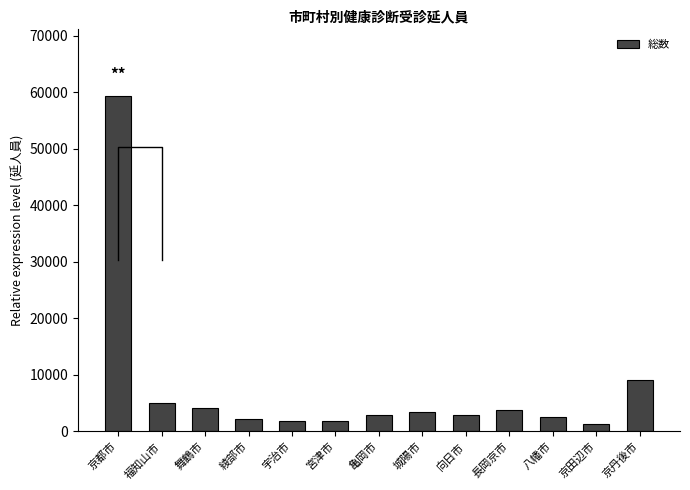

Rank the categories by value from highest to lowest.

京都市, 京丹後市, 福知山市, 舞鶴市, 長岡京市, 城陽市, 亀岡市, 向日市, 八幡市, 綾部市, 宇治市, 宮津市, 京田辺市